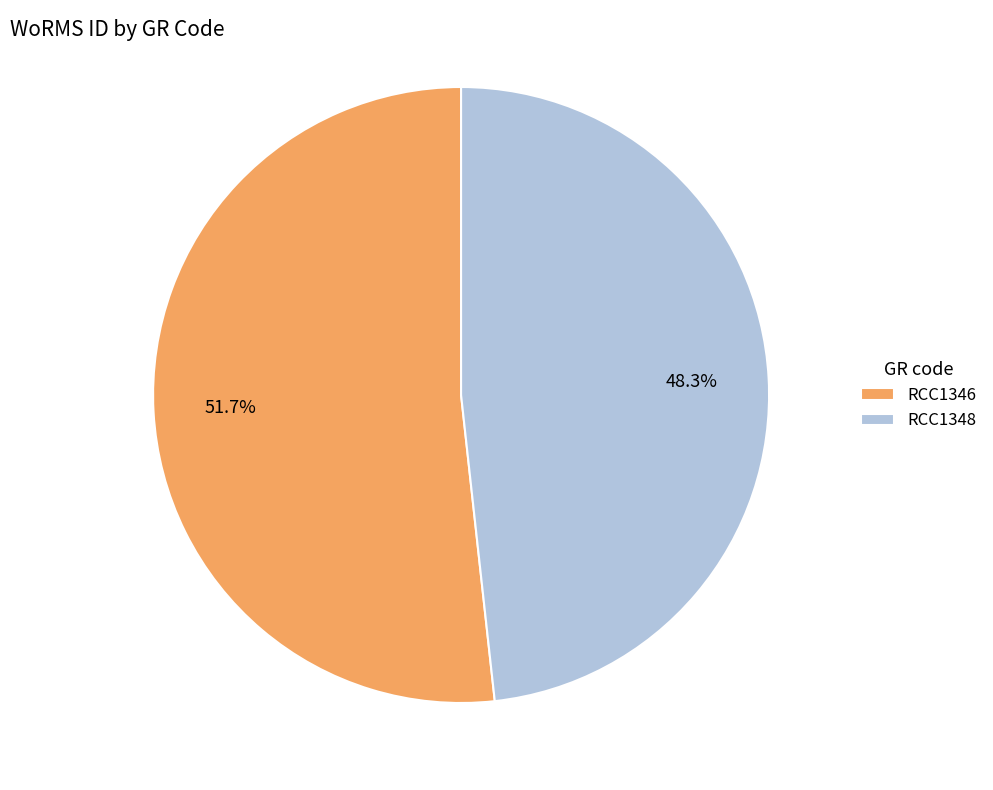

To the nearest percent, what is the difference between the largest and smallest slice percentages?

3%